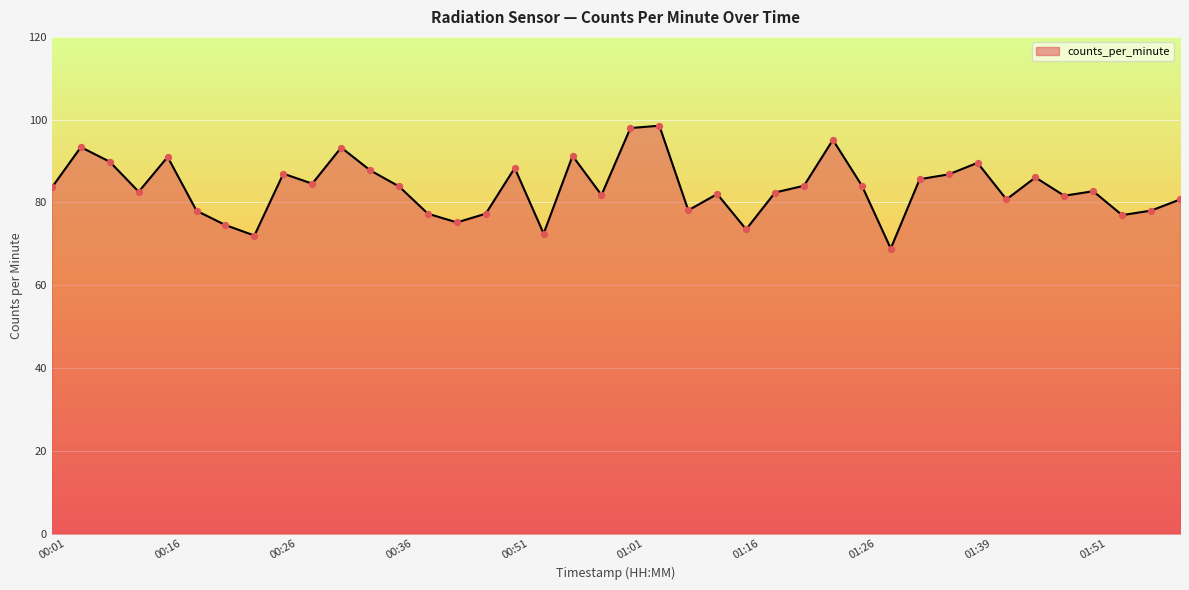

What is the minimum value shown in the chart?

68.9